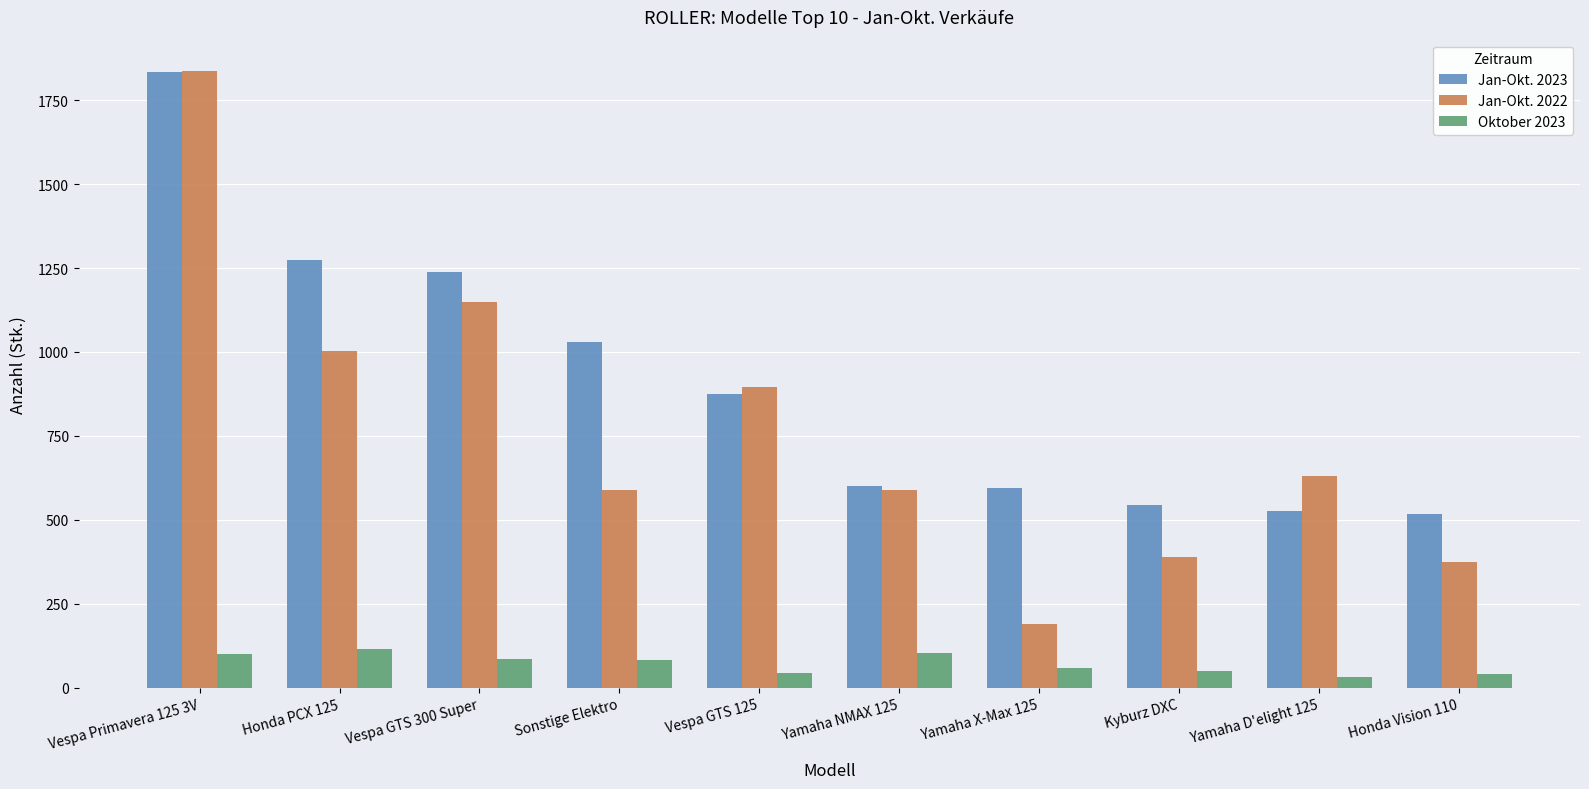

True or false: Oktober 2023 has a value of 104 at Yamaha NMAX 125.

True